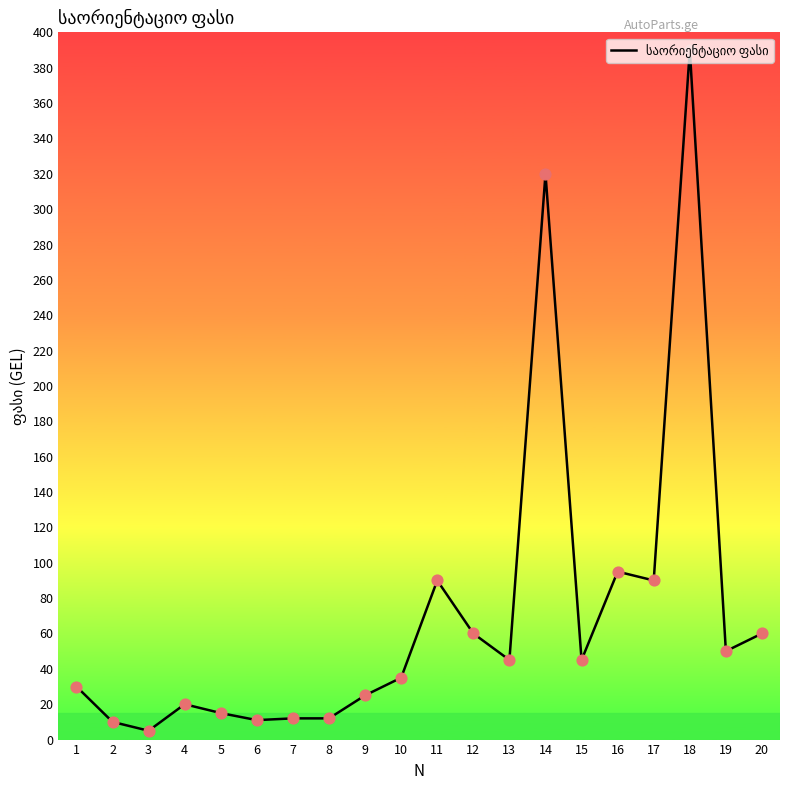

Between 20 and 7, which is larger?

20